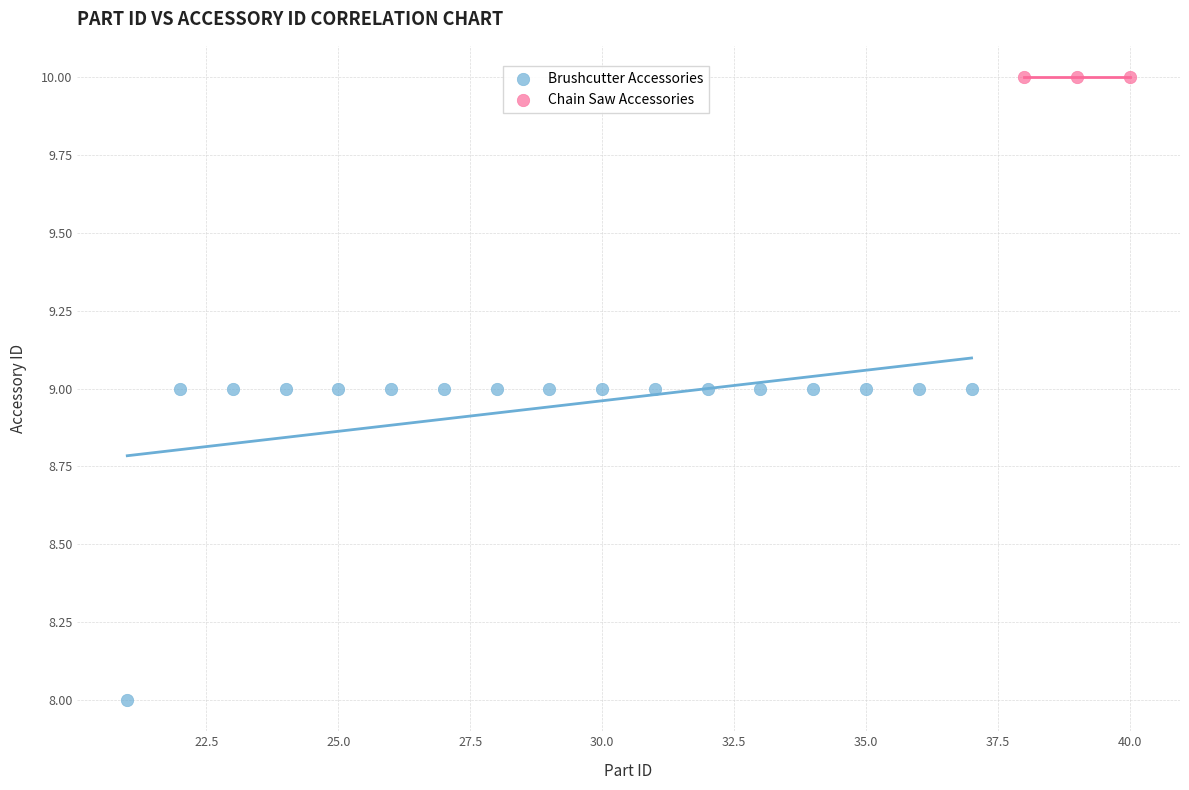

Which series reaches the minimum Y coordinate?

Brushcutter Accessories